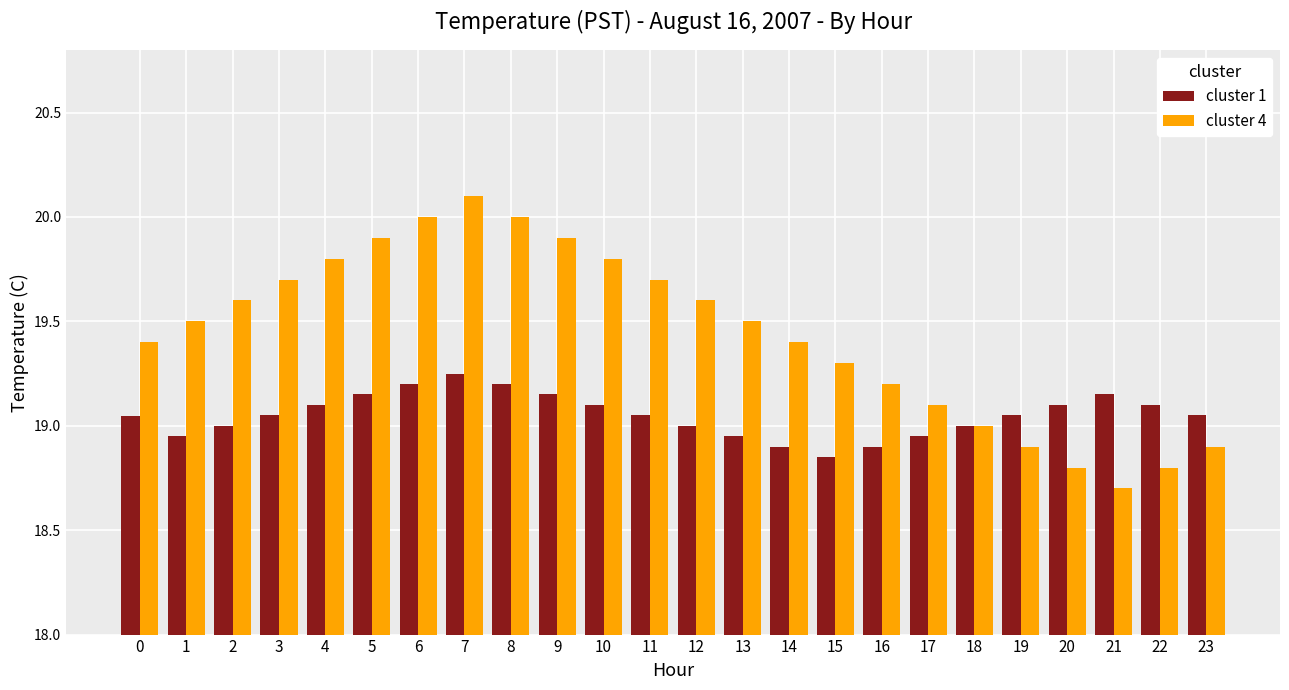

At which category does the chart reach its peak across all series?

7